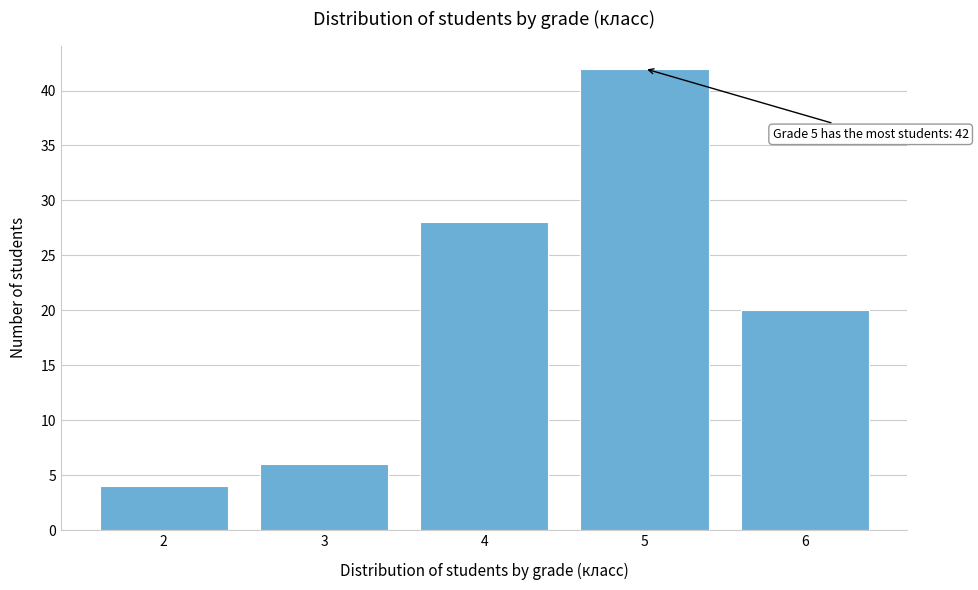

Reading left to right, extract all data points from this chart.

2=4	3=6	4=28	5=42	6=20